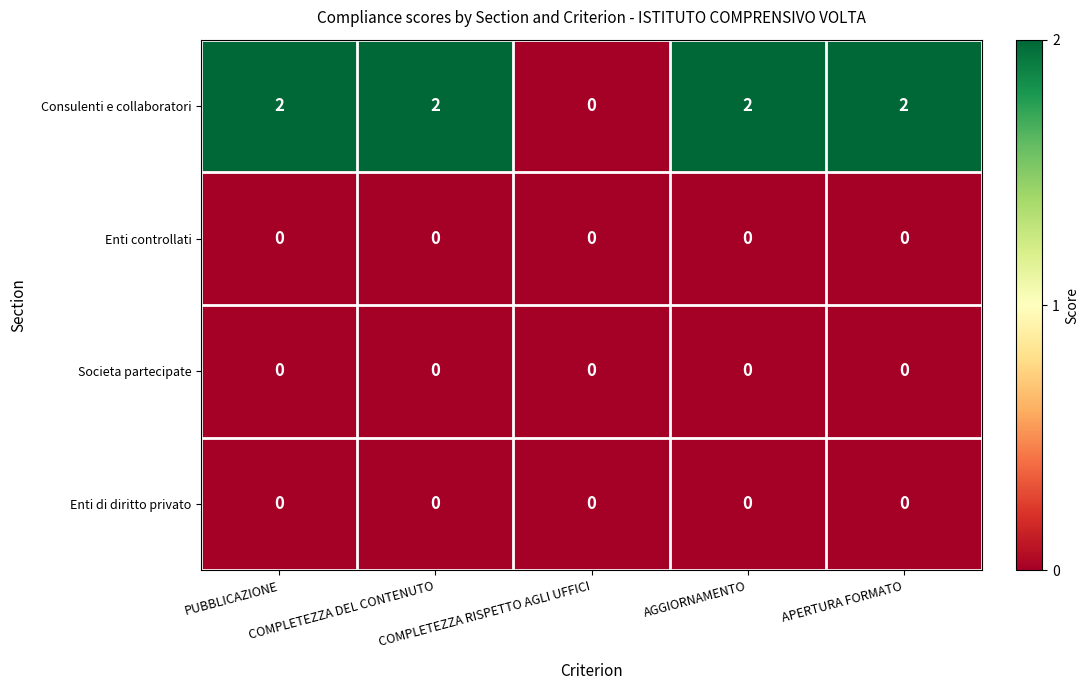

Which series has the largest total across all categories?

Consulenti e collaboratori